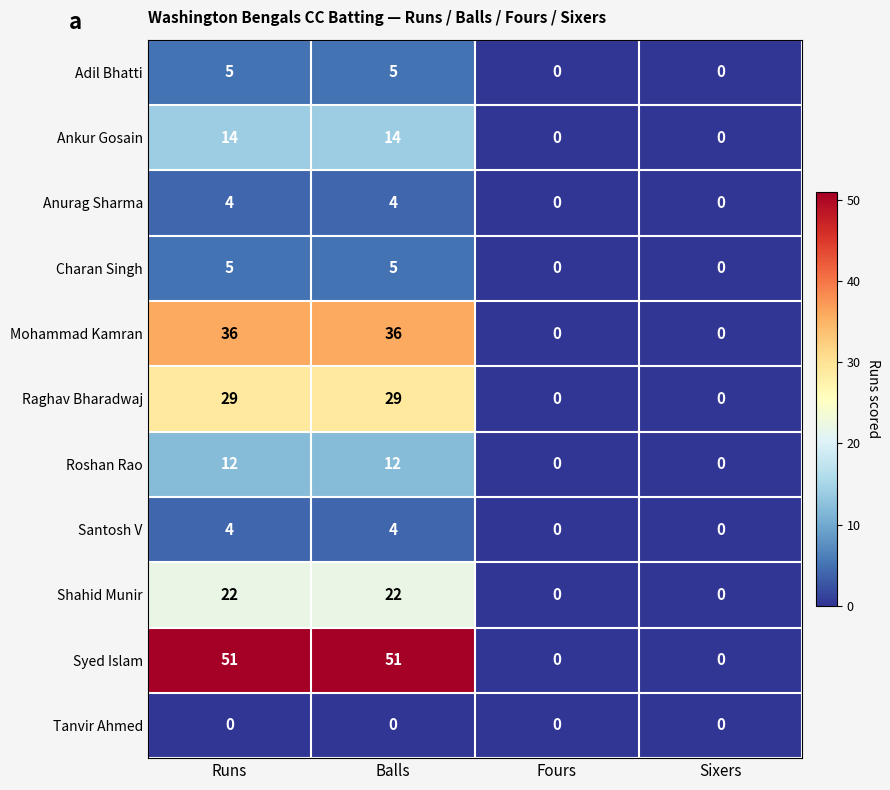

How many Adil Bhatti values are between 0 and 5?

4